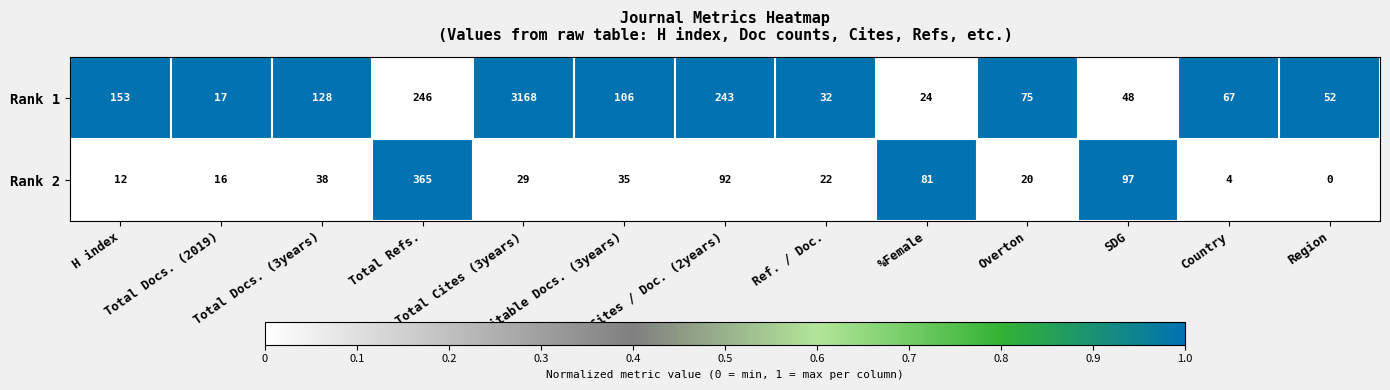

Rank the series at Total Docs. (3years) from highest to lowest value.

Rank 1, Rank 2